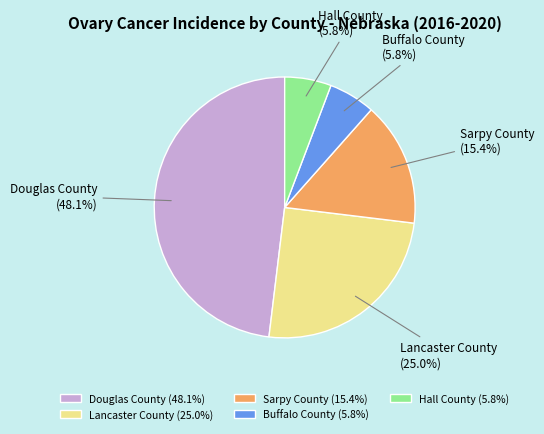

What is the ratio of the value at Sarpy County to the value at Lancaster County?

0.6